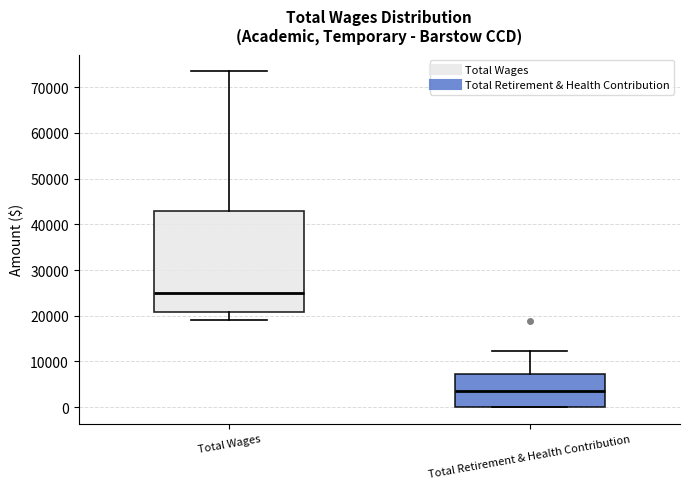

Reading left to right, transcribe this box plot: for each box, give where its median line is, the range the box spans, and where its two whiskers end, as read against the y-axis. The values are not printed on the chart, so give them approximately, as read against the axis.

Total Wages: median 25000, box 21000 to 43000, whiskers 19000 to 73000
Total Retirement & Health Contribution: median 4000, box 0 to 7000, whiskers 0 to 12000